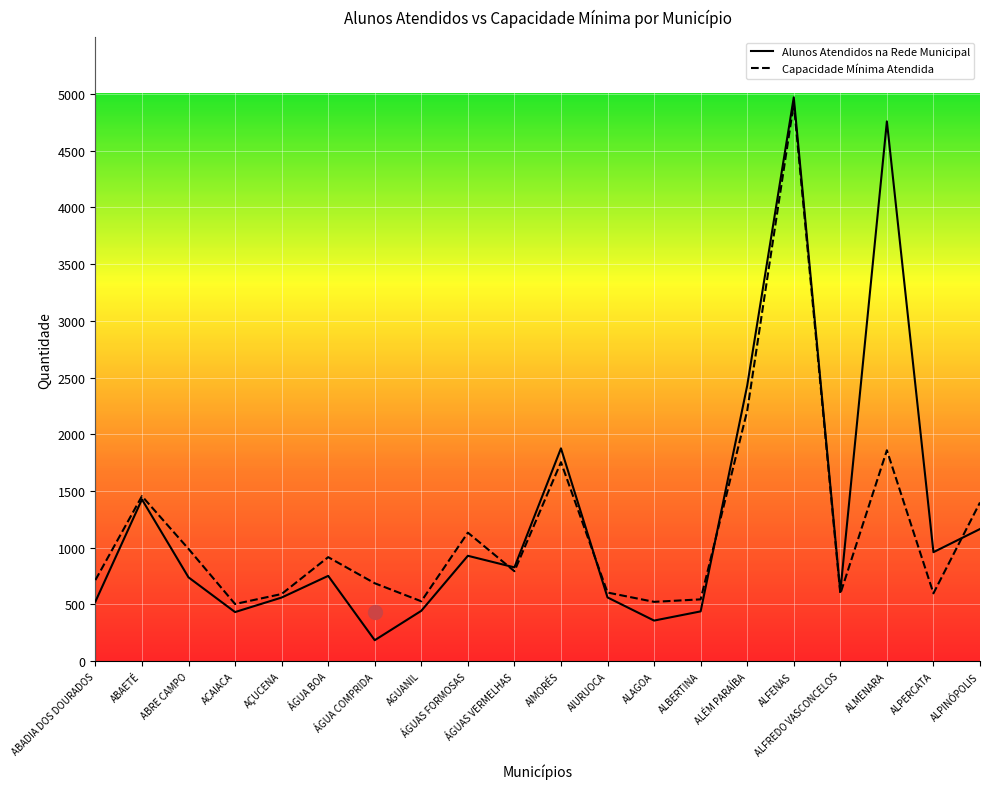

What is the value of the Alunos Atendidos na Rede Municipal point at the 10th from the left?

827